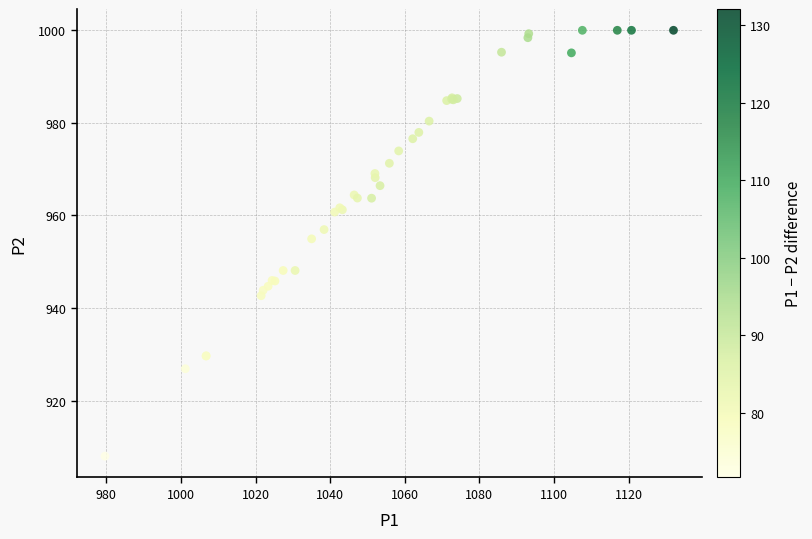

What Y value in the scatter plot is closest to 953?

954.9